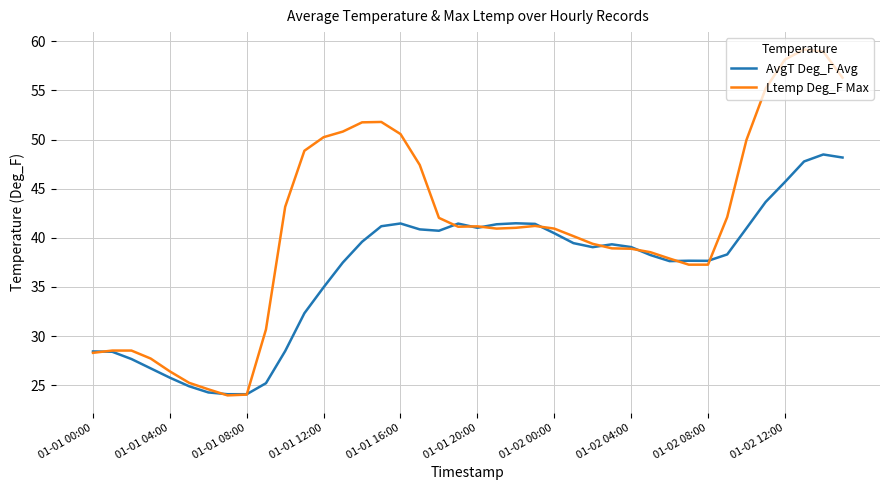

List the series in order of their overall mean, lowest first.

AvgT Deg_F Avg, Ltemp Deg_F Max